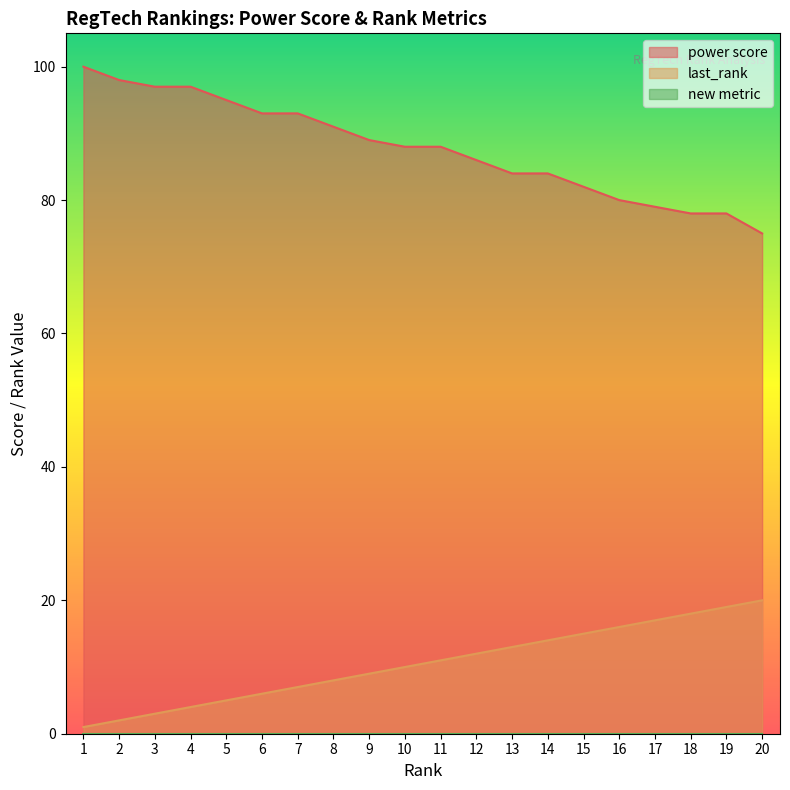

At which category is the sum across all series the highest?

1